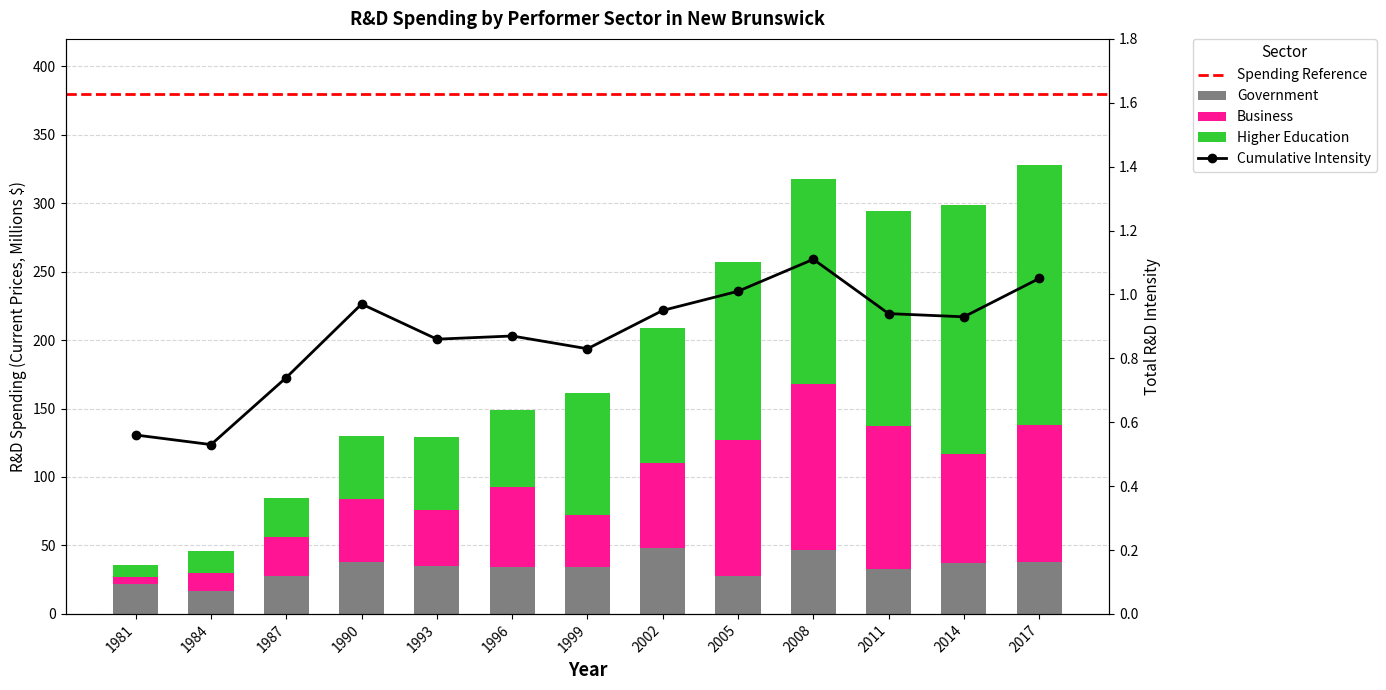

What is the smallest value displayed?

5